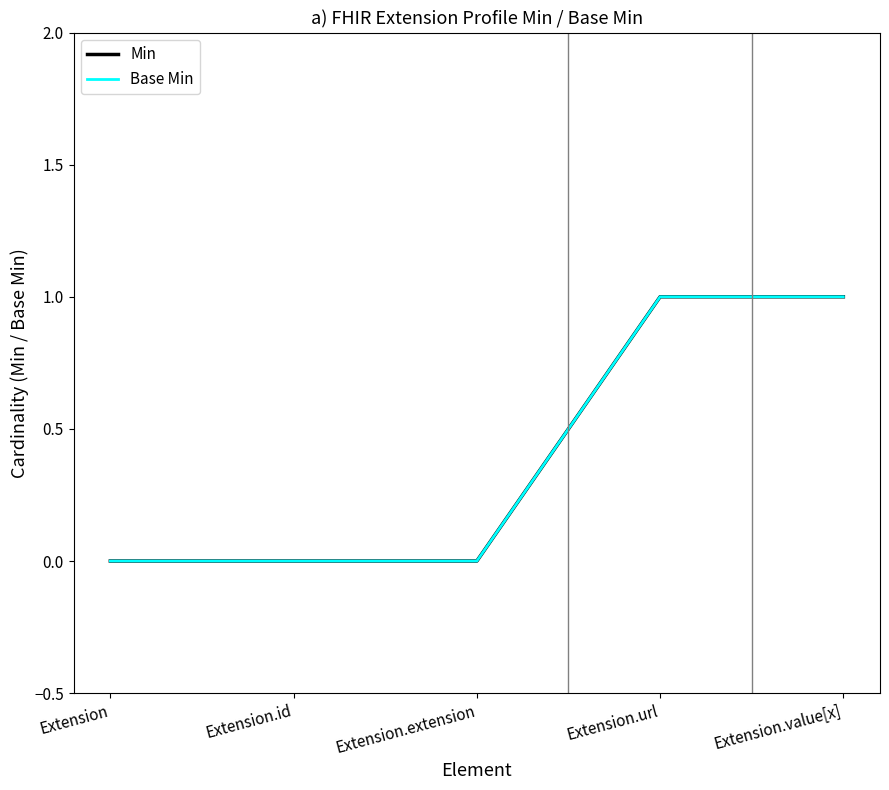

Count the Min values in the range 0 to 1.

5